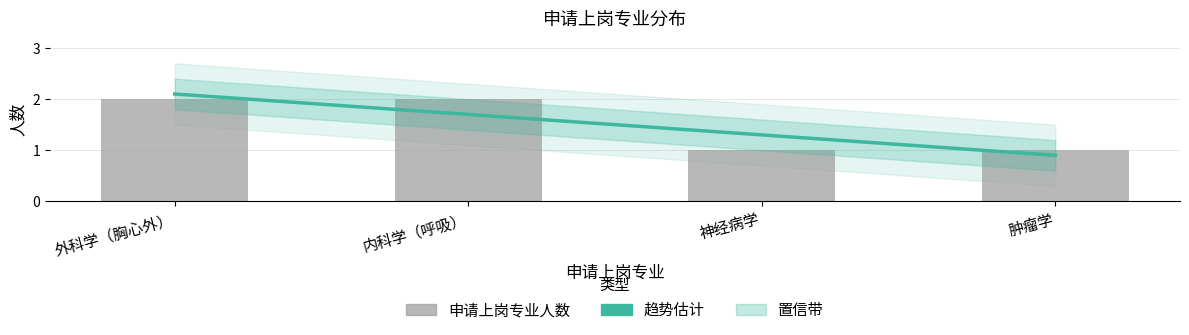

Rank the categories by value from lowest to highest.

神经病学, 肿瘤学, 外科学（胸心外）, 内科学（呼吸）